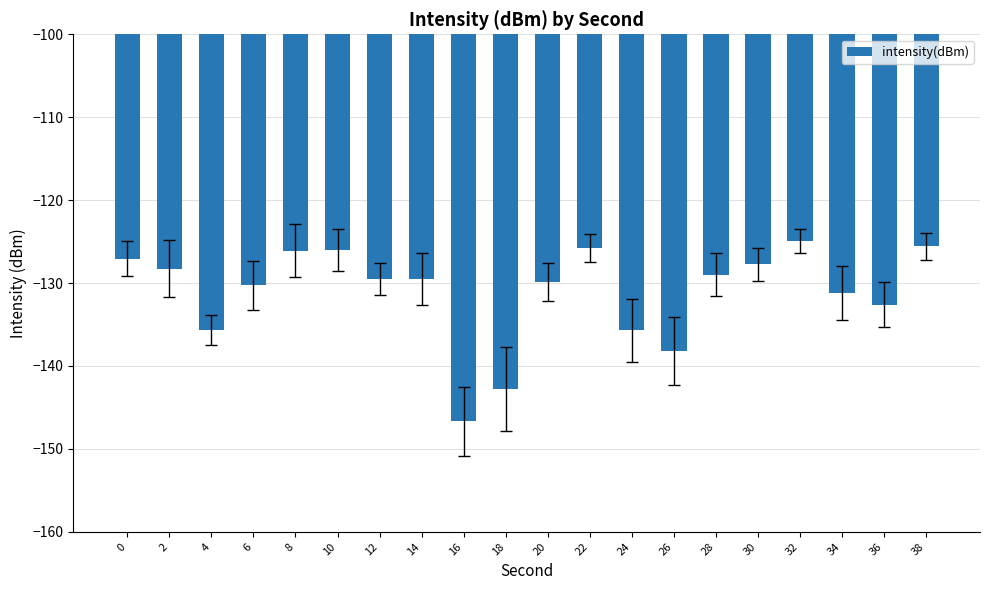

Does the chart contain any negative values?

Yes